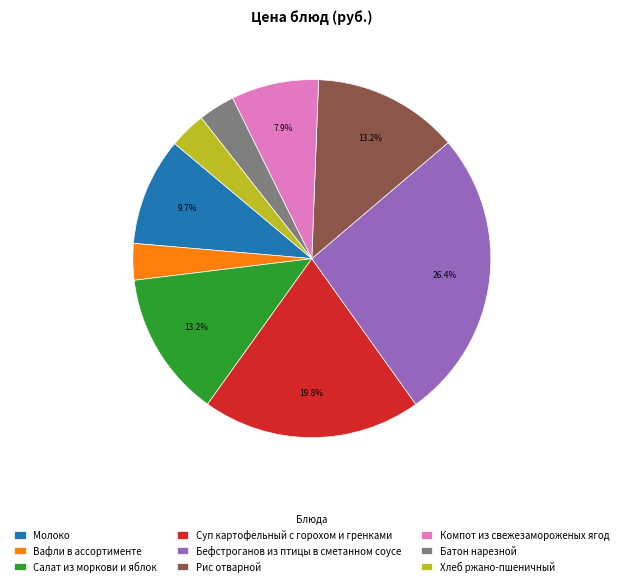

True or false: Молоко accounts for 1% of the total.

False